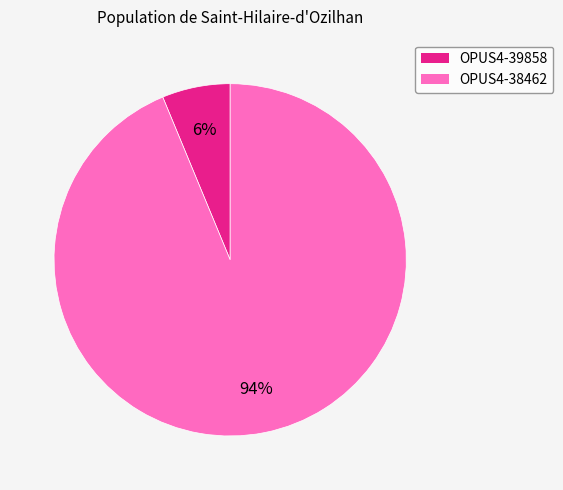

How many segments does this pie chart have?

2